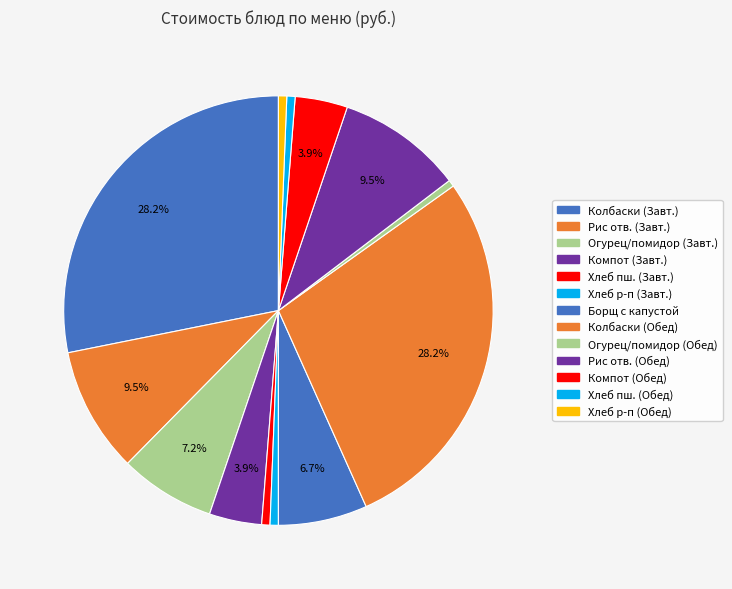

To the nearest percent, what is the difference between the largest and smallest slice percentages?

28%